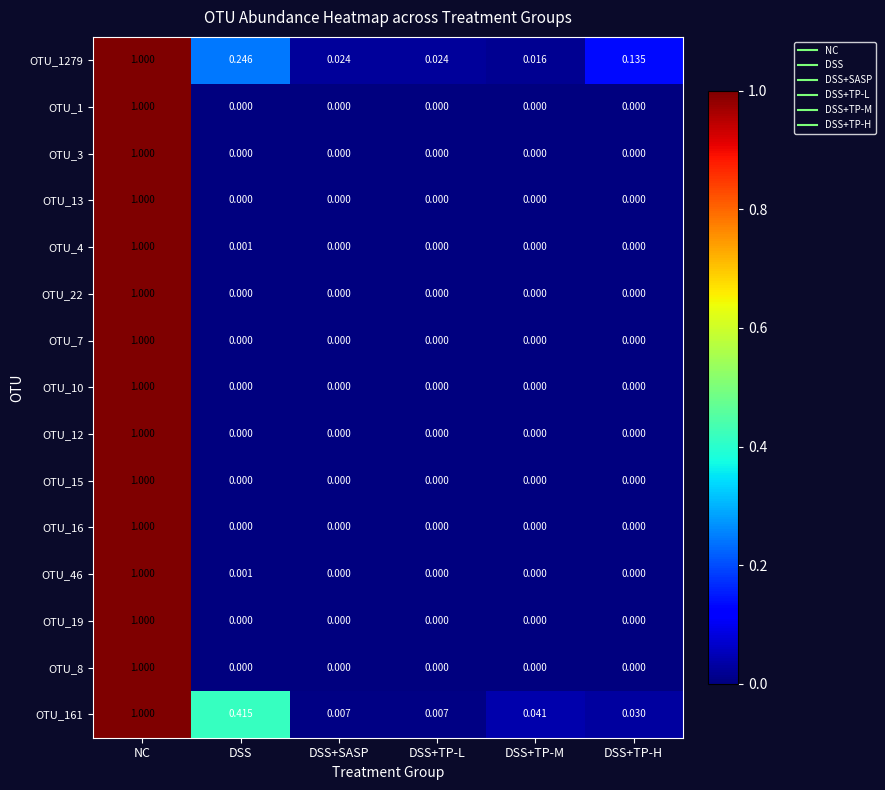

At which category is the sum across all series the highest?

NC